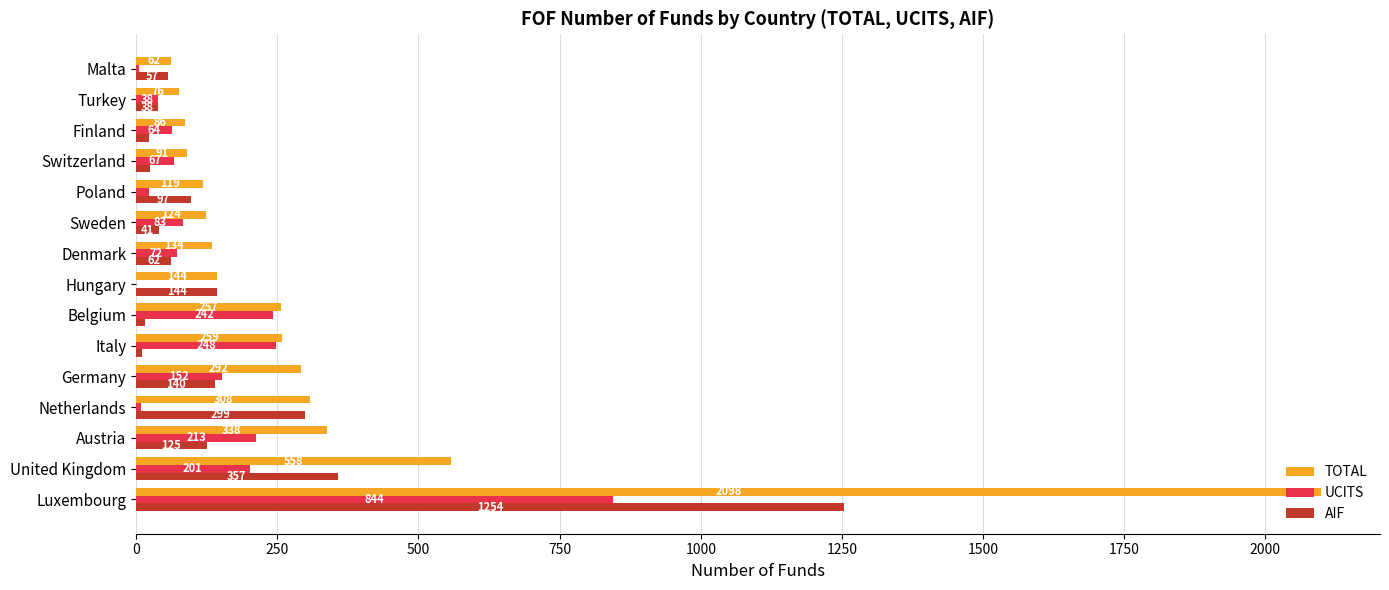

What is the maximum value shown in the chart?

2098